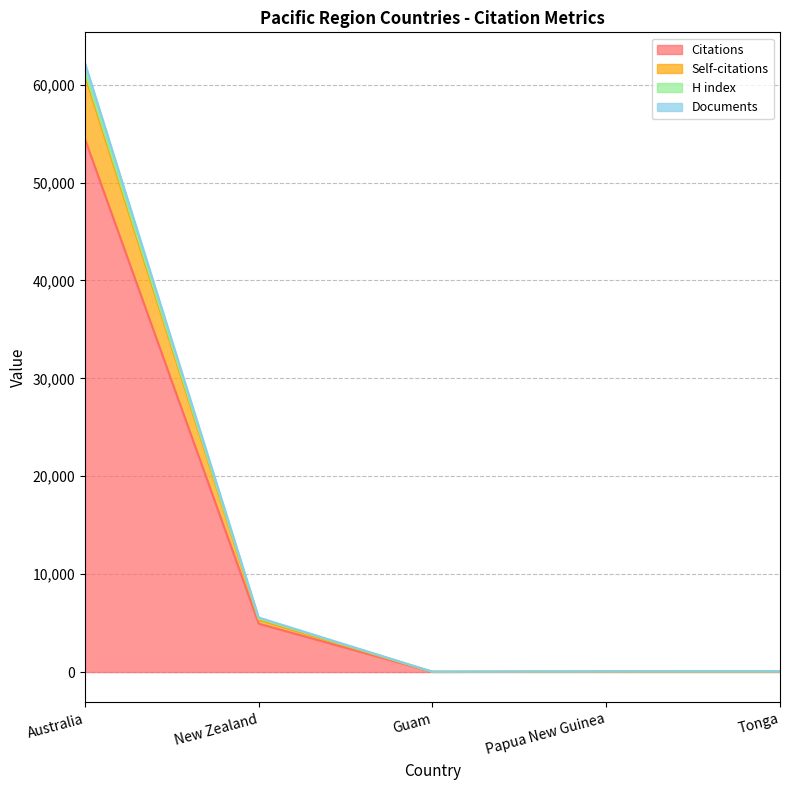

True or false: Documents and Self-citations intersect in this chart.

False